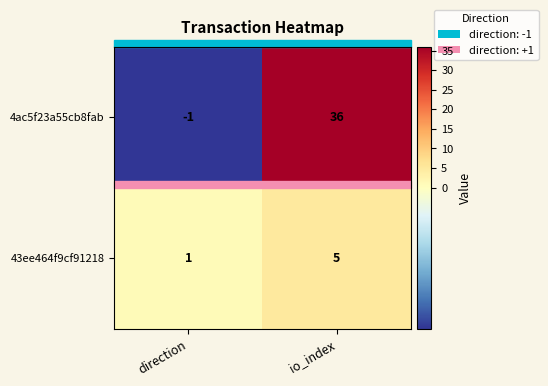

Read the 4ac5f23a55cb8fab value at io_index.

36